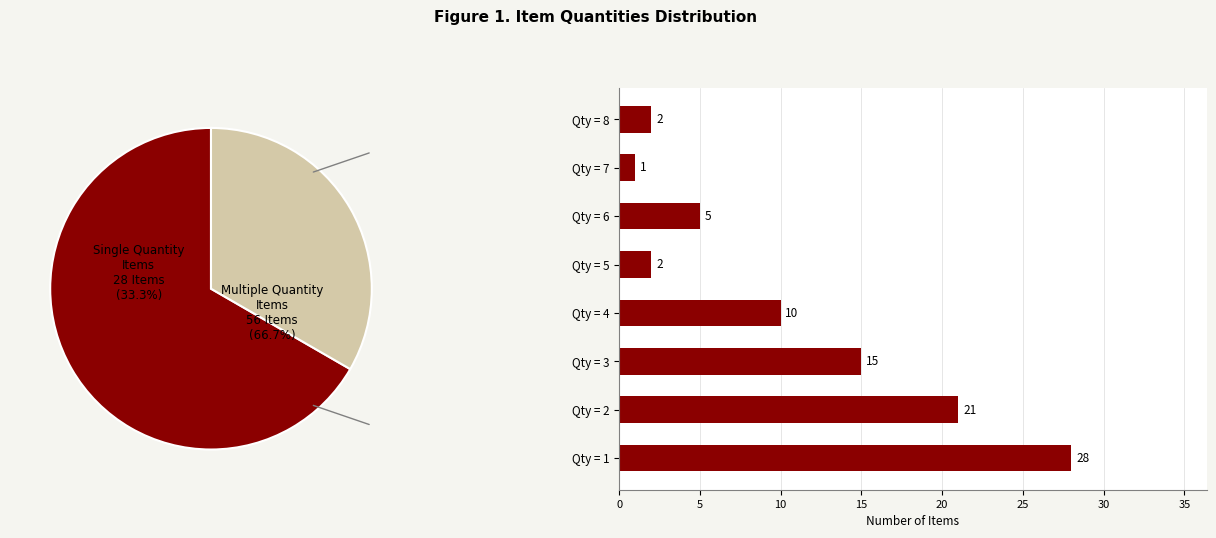

What is the ratio of the value at Qty = 7 to the value at Qty = 3?

0.1